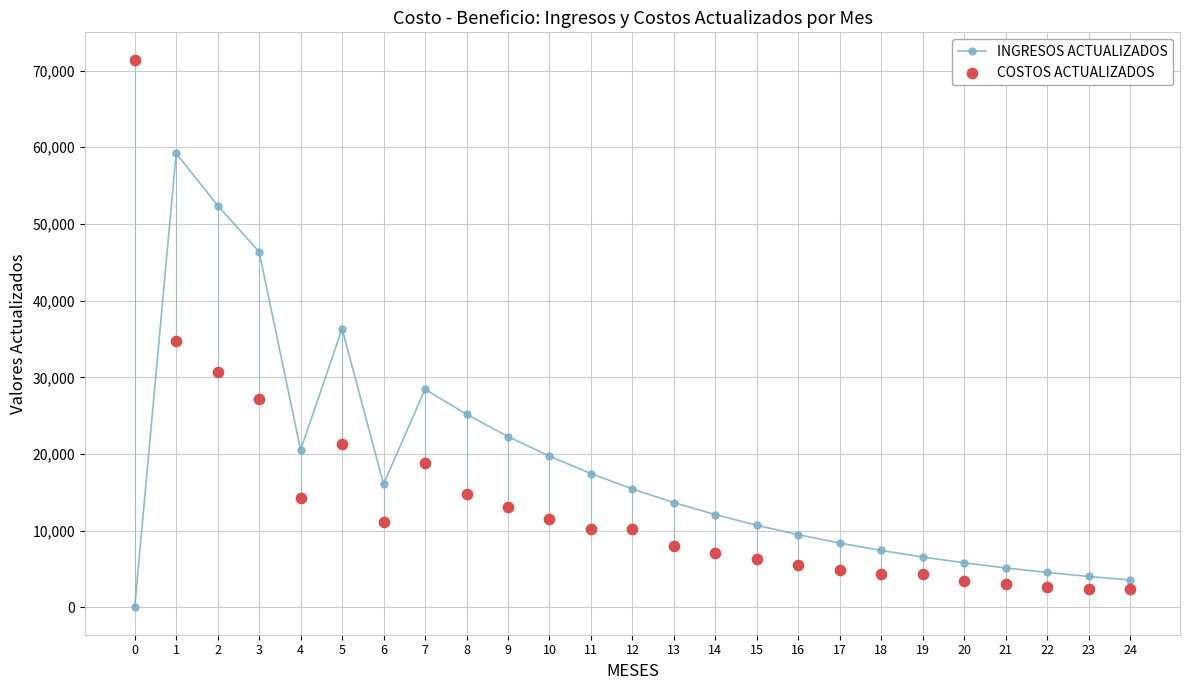

At which category is the sum across all series the highest?

1